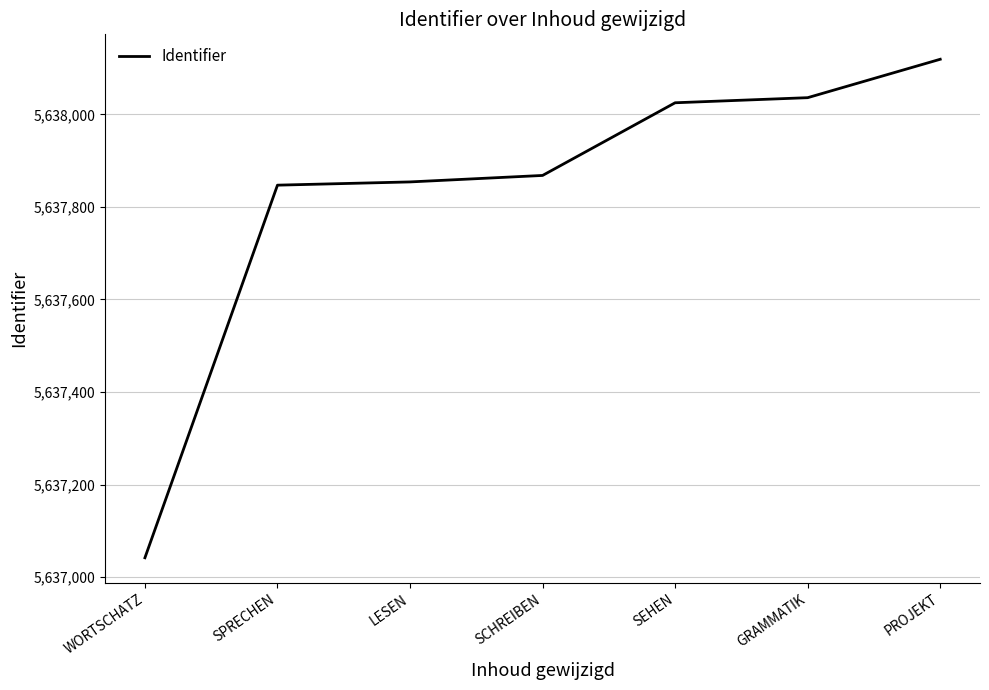

What is the difference between the maximum and minimum values?

1077